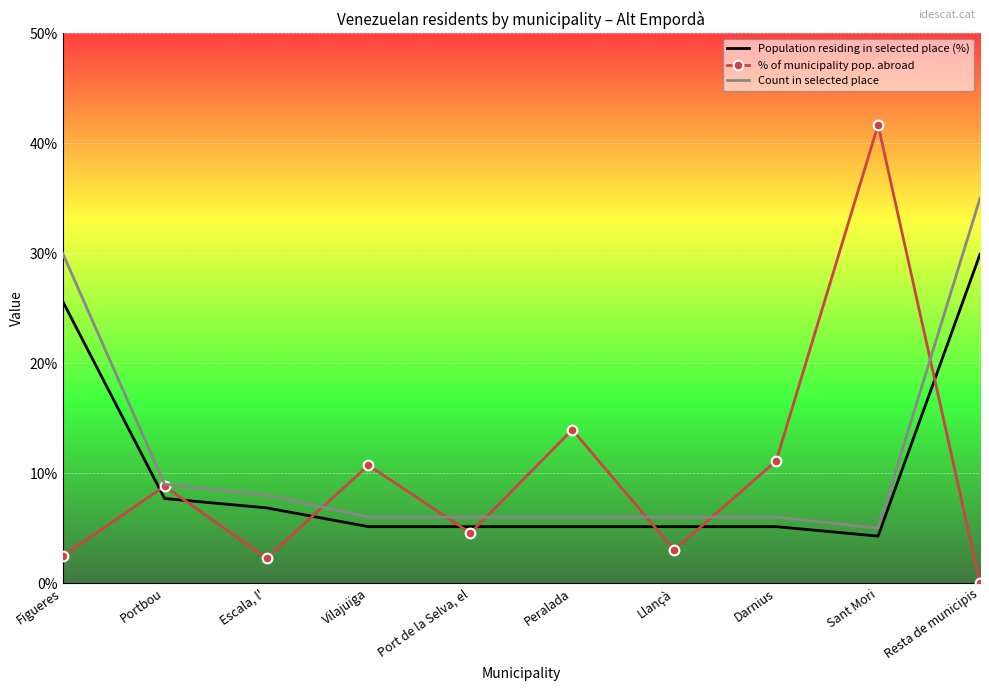

What is the total value across all series at Escala, l'?

17.1